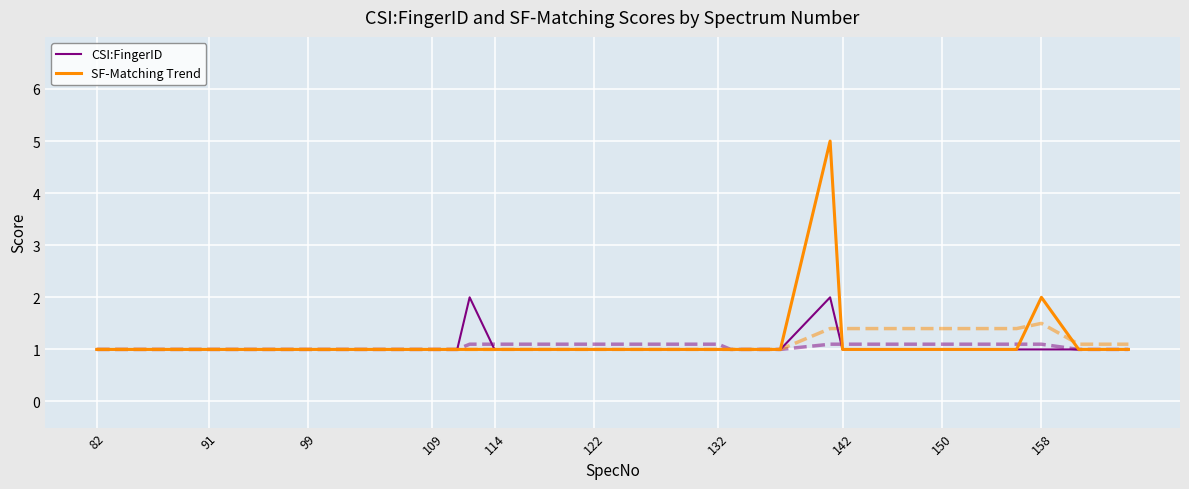

What is the average value of the SF-Matching Trend series?

1